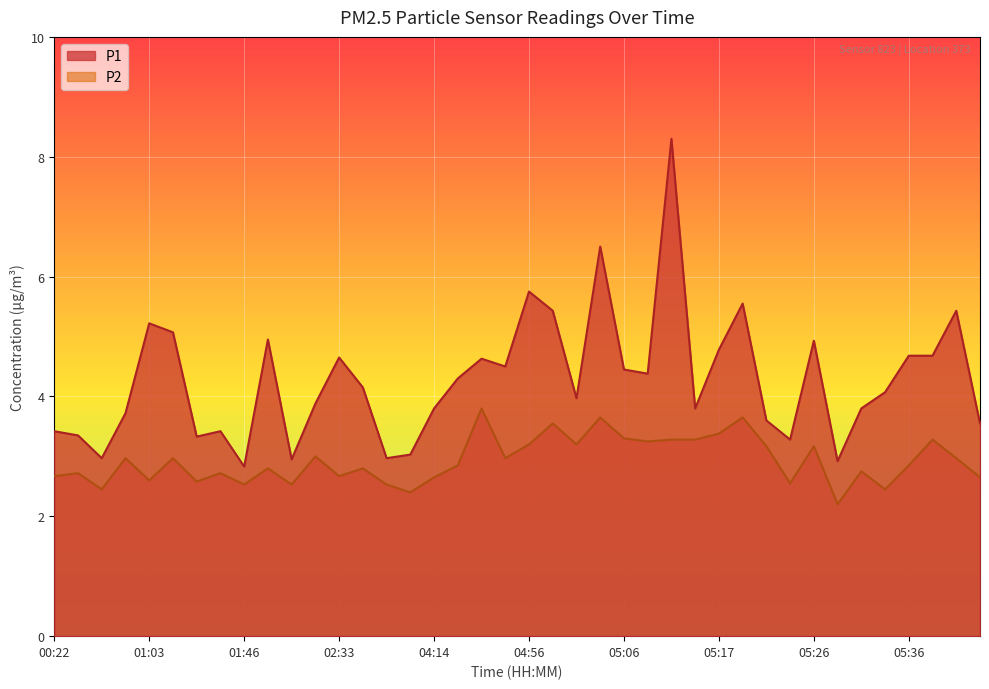

Which category has the lowest value across all series?

05:29